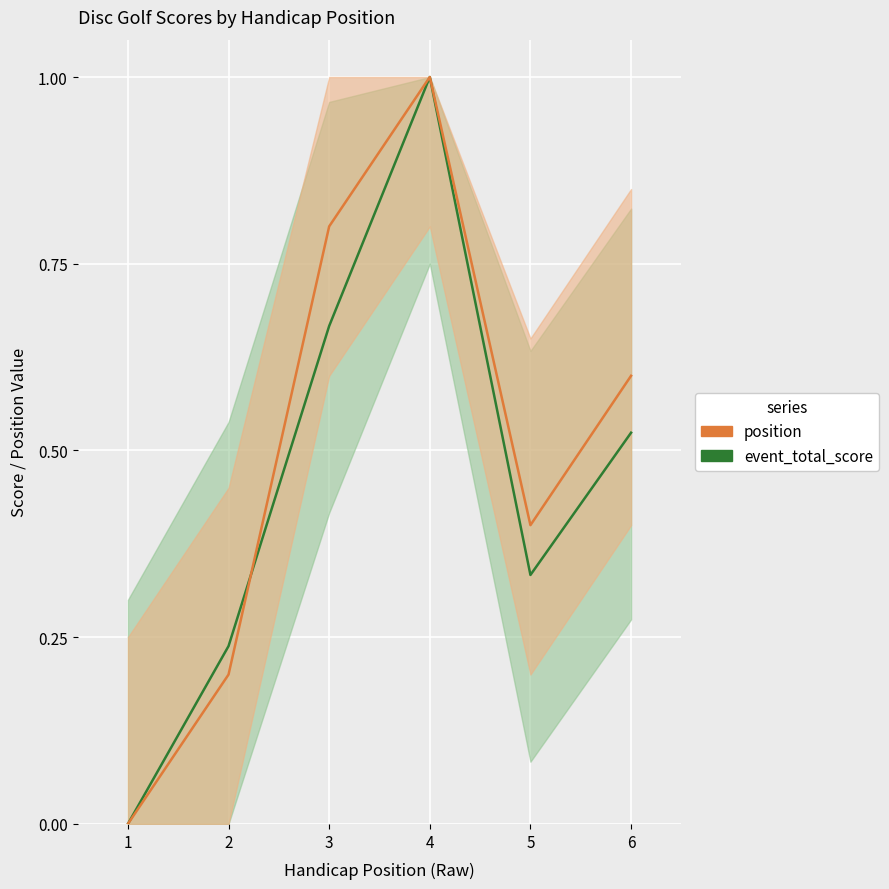

What is the difference between the maximum and second lowest values in the position series?

0.8